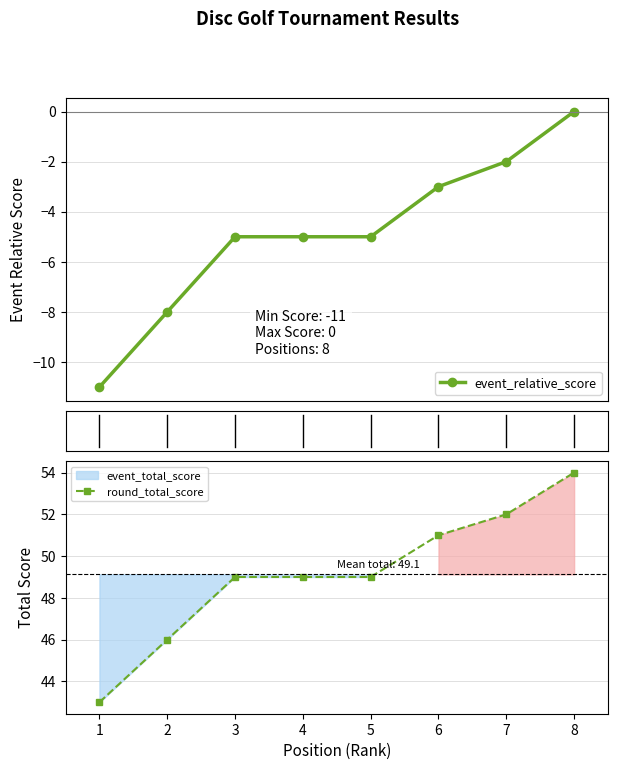

At which label is event_relative_score closest to -5?

3